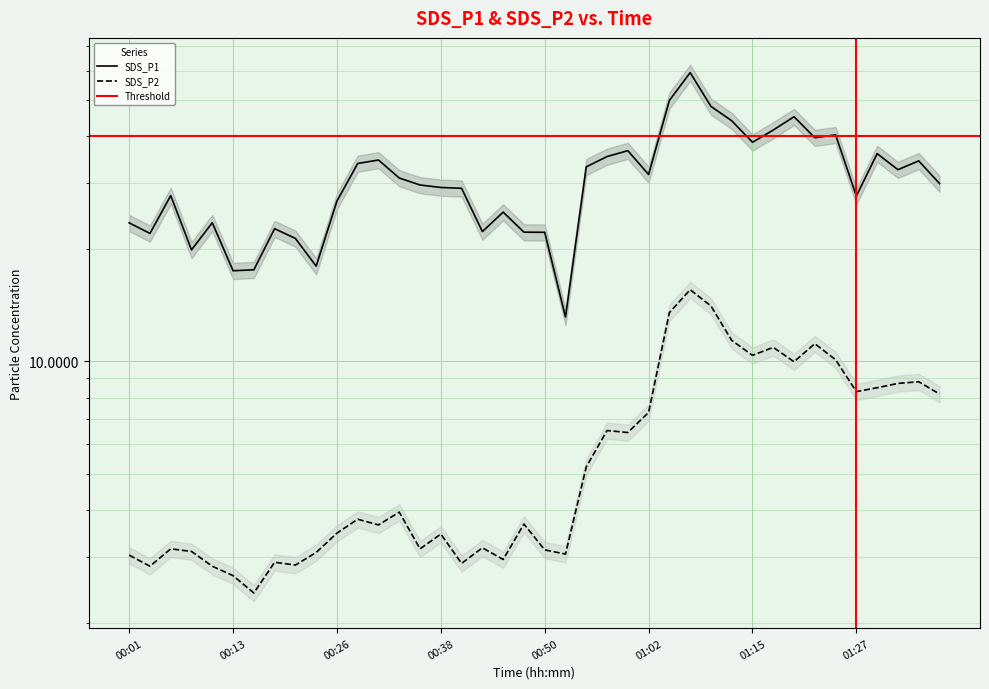

True or false: SDS_P1 and SDS_P2 cross at least once.

False